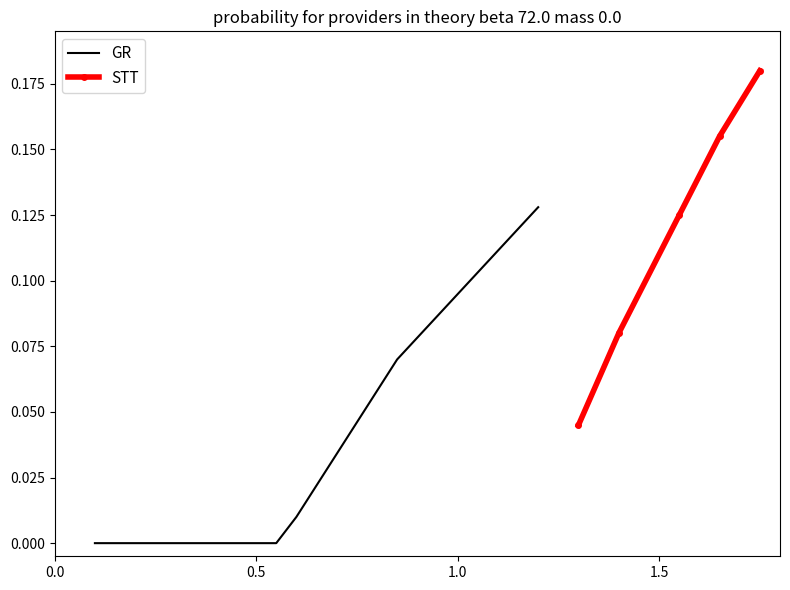

Count the STT values in the range 0 to 1.

5